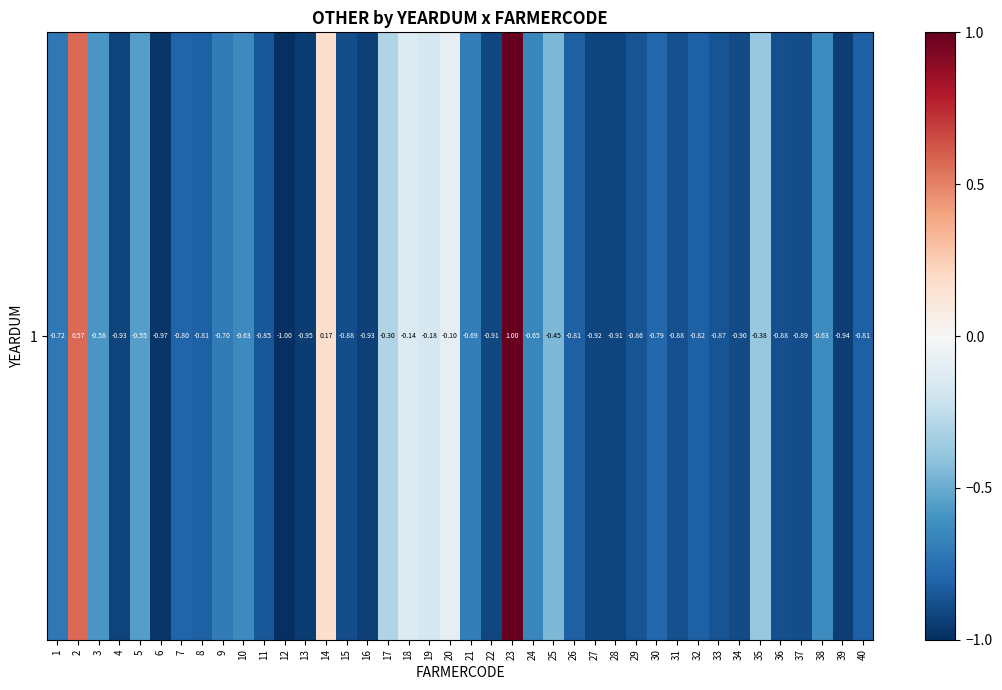

Reading left to right, extract all data points from this chart.

1=-0.7	2=0.6	3=-0.6	4=-0.9	5=-0.6	6=-1.0	7=-0.8	8=-0.8	9=-0.7	10=-0.6	11=-0.8	12=-1.0	13=-1.0	14=0.2	15=-0.9	16=-0.9	17=-0.3	18=-0.1	19=-0.2	20=-0.1	21=-0.7	22=-0.9	23=1.0	24=-0.7	25=-0.4	26=-0.8	27=-0.9	28=-0.9	29=-0.9	30=-0.8	31=-0.9	32=-0.8	33=-0.9	34=-0.9	35=-0.4	36=-0.9	37=-0.9	38=-0.6	39=-0.9	40=-0.8